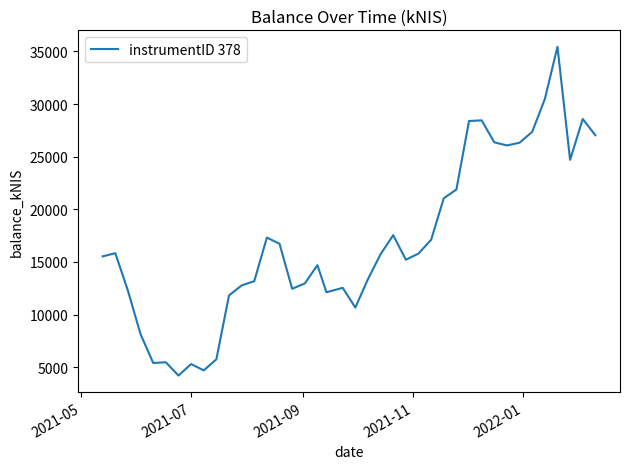

What is the difference between the maximum and minimum values?

31235.6